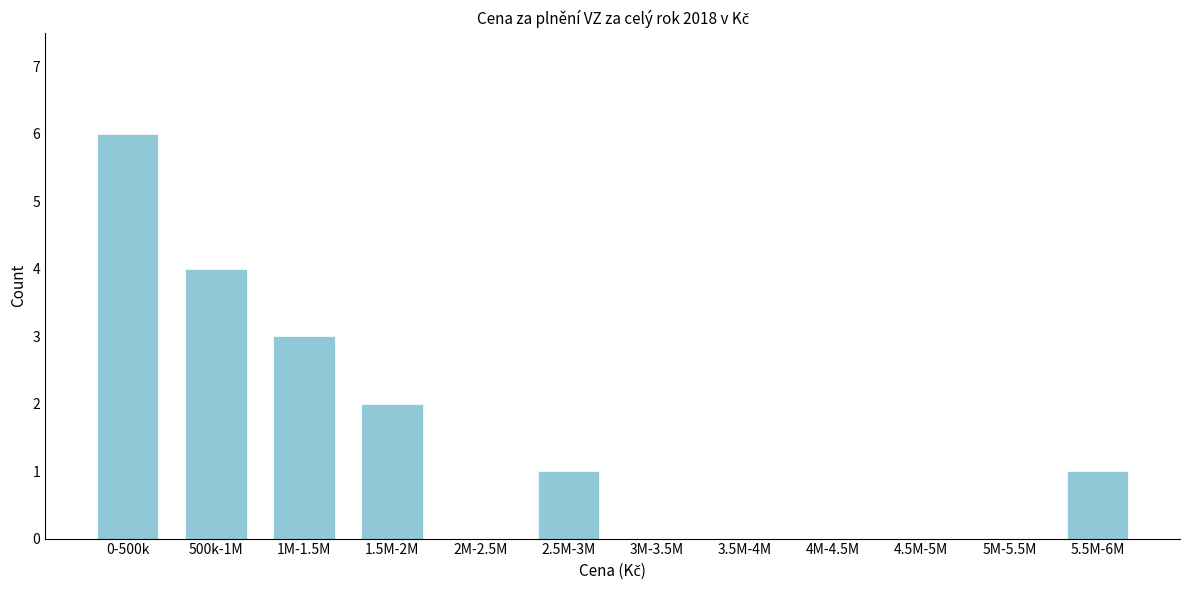

Reading left to right, transcribe all the data shown in this chart.

0-500k=6	500k-1M=4	1M-1.5M=3	1.5M-2M=2	2M-2.5M=0	2.5M-3M=1	3M-3.5M=0	3.5M-4M=0	4M-4.5M=0	4.5M-5M=0	5M-5.5M=0	5.5M-6M=1